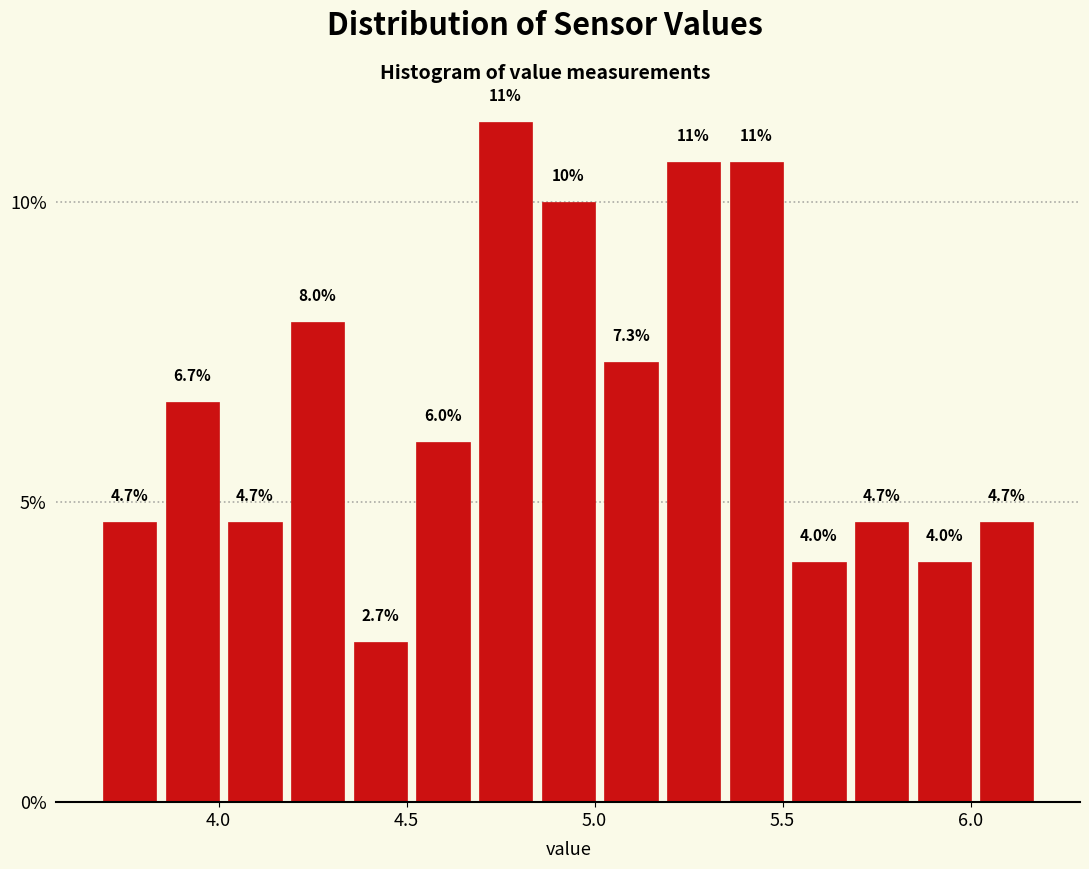

Around what value on the x-axis is the tallest bar? Give the approximate position of its centre, as read against the axis.

4.75